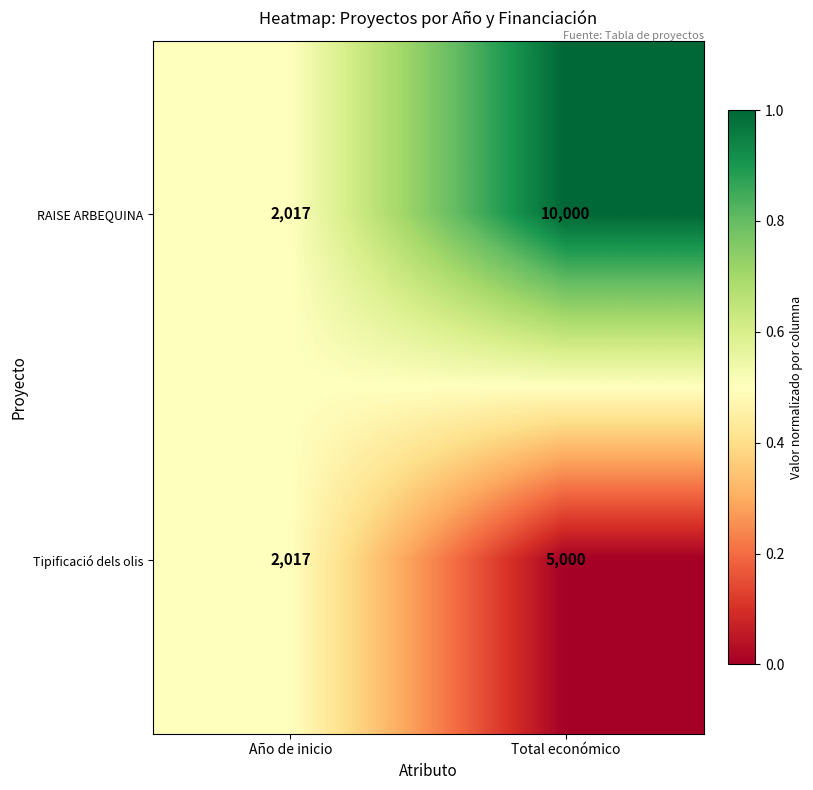

What is the difference between the highest and lowest values at Total económico?

5000